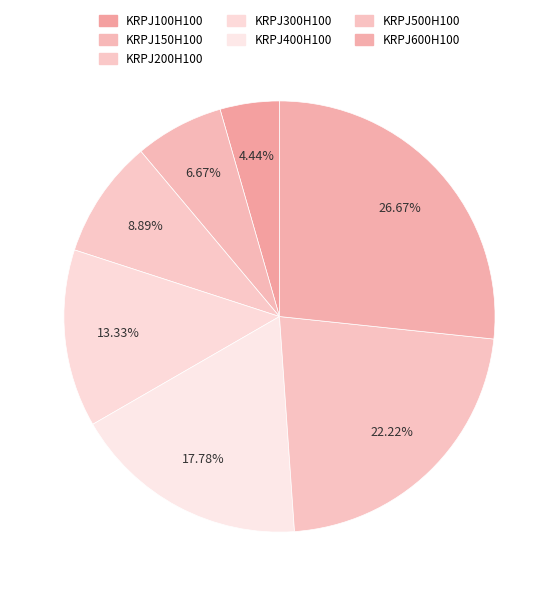

Is there a majority slice in this chart?

No